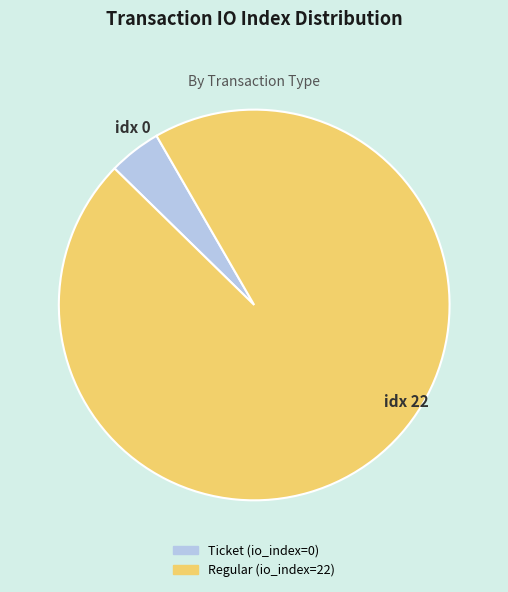

Is there any slice that represents more than half of the pie?

Yes